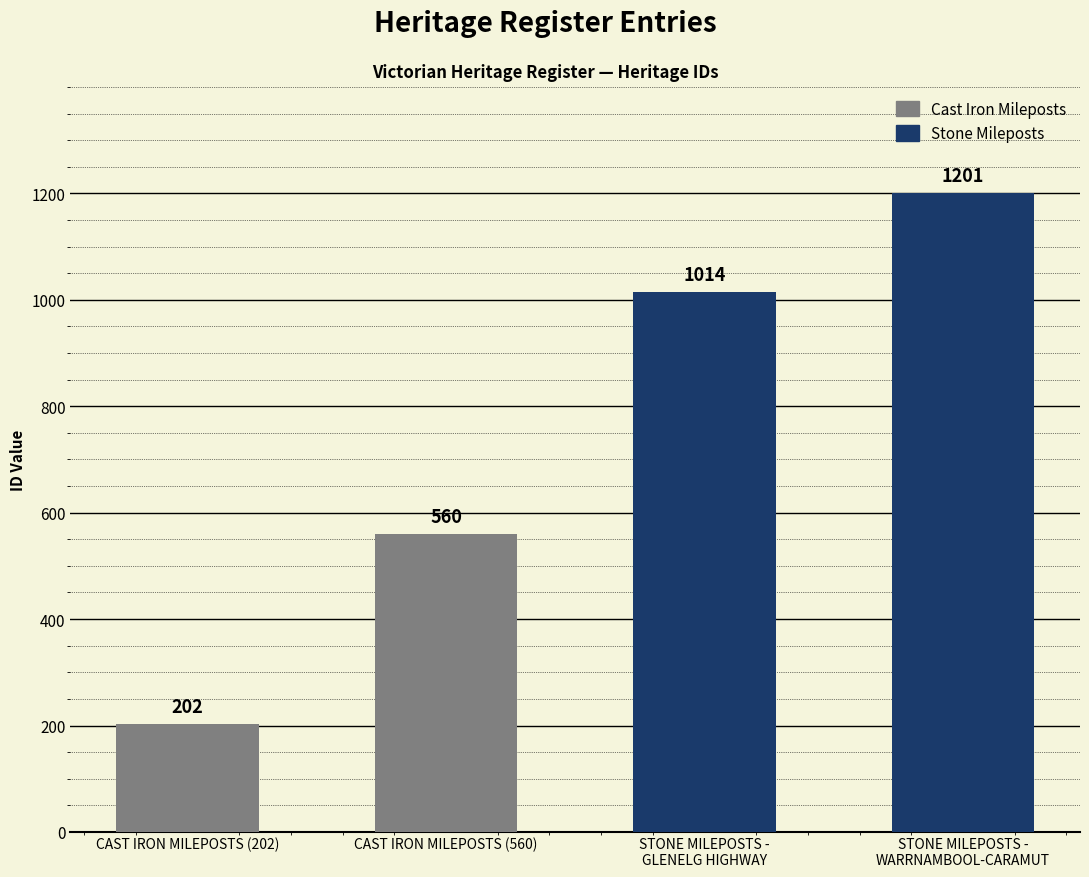

Reading left to right, list all the values displayed in this chart.

CAST IRON MILEPOSTS (202)=202	CAST IRON MILEPOSTS (560)=560	STONE MILEPOSTS -
GLENELG HIGHWAY=1014	STONE MILEPOSTS -
WARRNAMBOOL-CARAMUT=1201